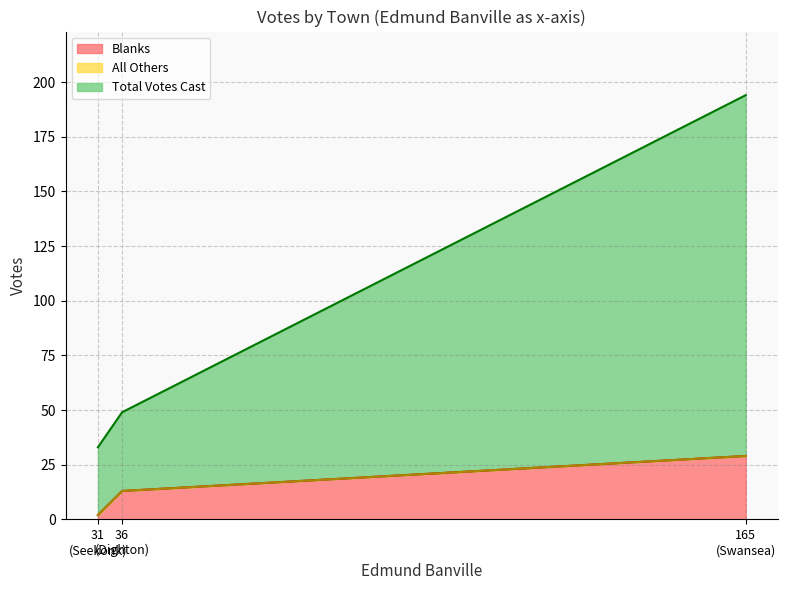

What is the maximum value for Blanks?

29